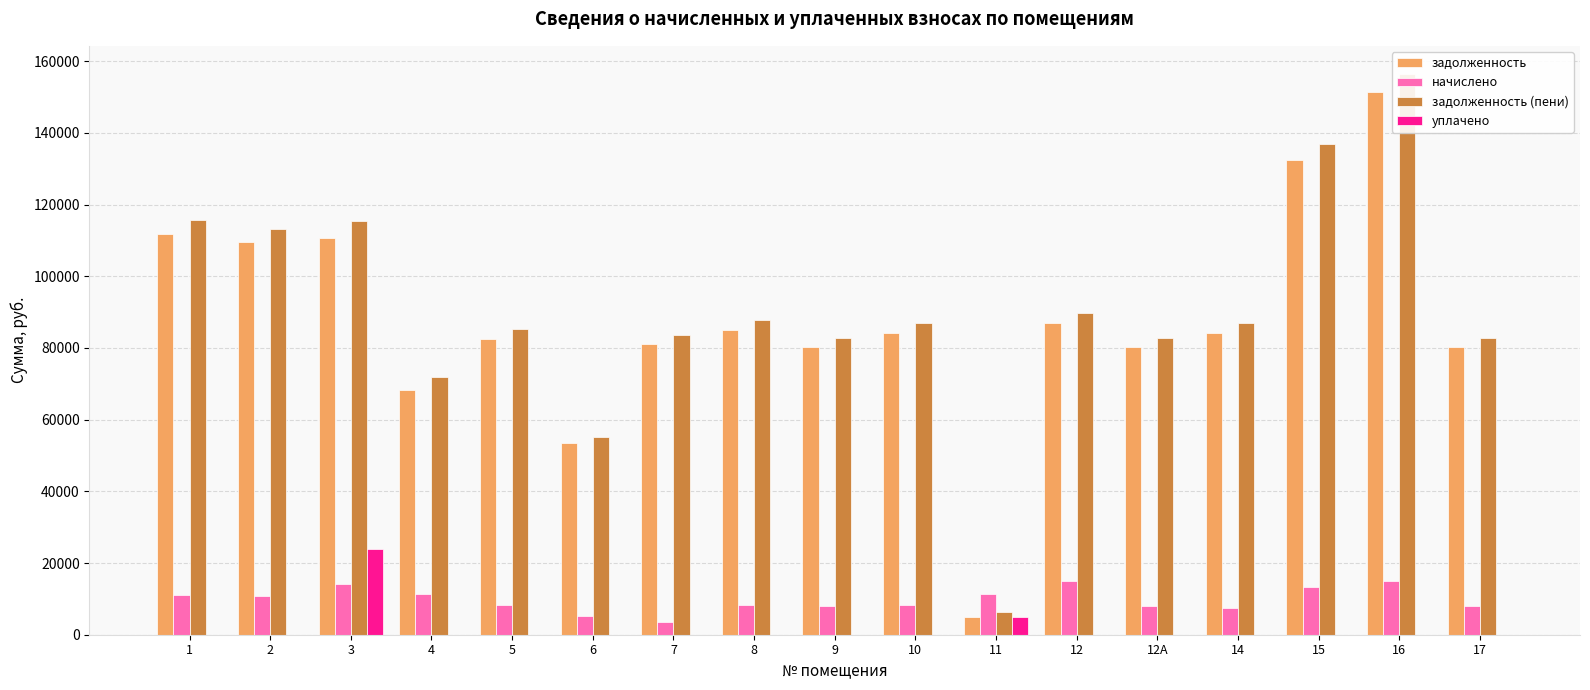

How many values in the уплачено series exceed 0?

2